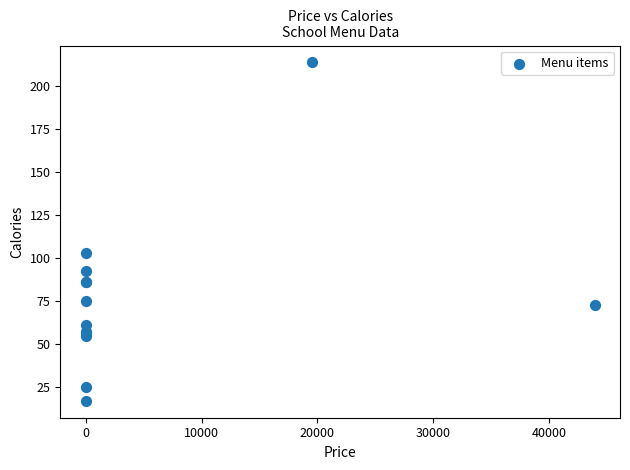

What Y value in the scatter plot is closest to 115?

103.0